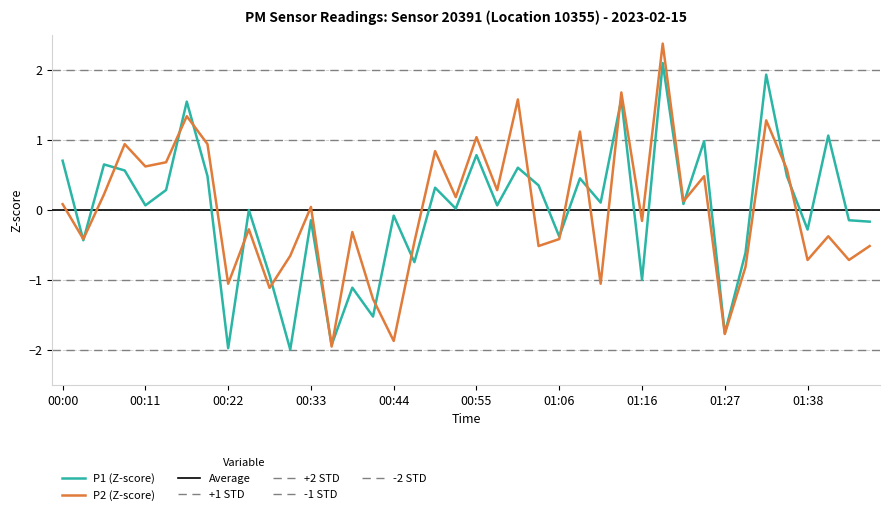

At how many categories does at least one series exceed 0?

23